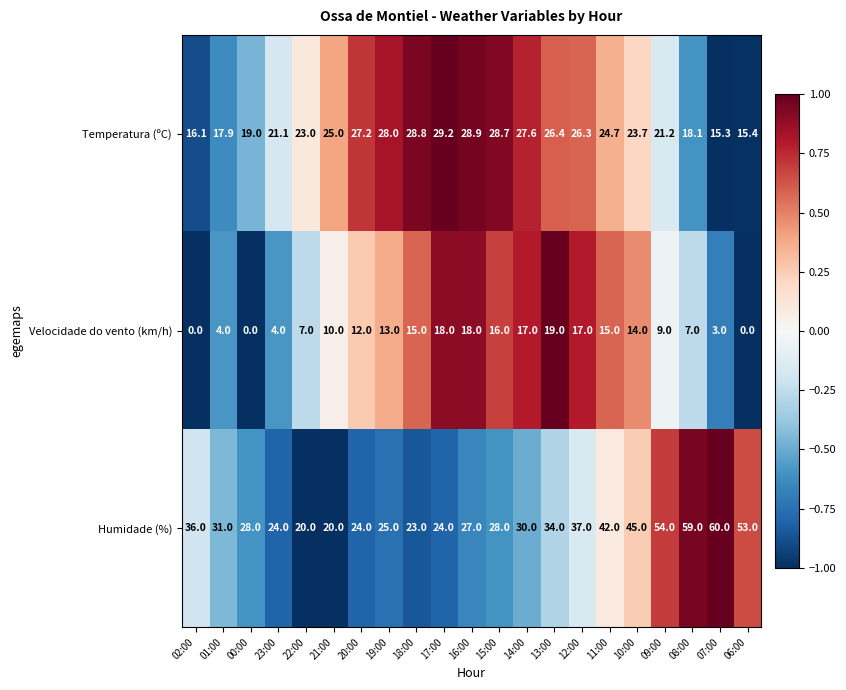

The value of Temperatura (ºC) at 17:00 is 29.2. True or false?

True